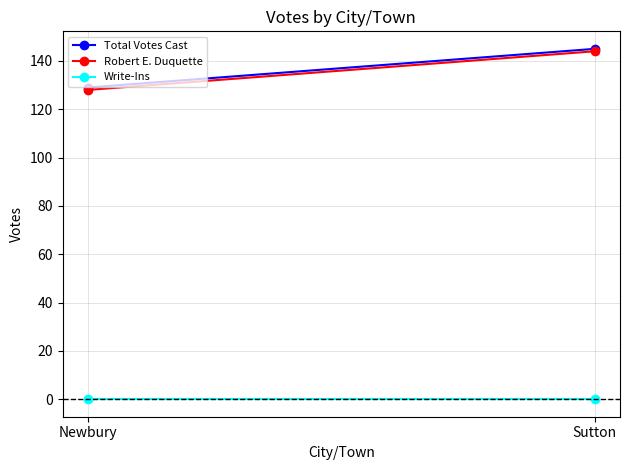

What is the approximate value of Total Votes Cast at Newbury, to the nearest 5?

130